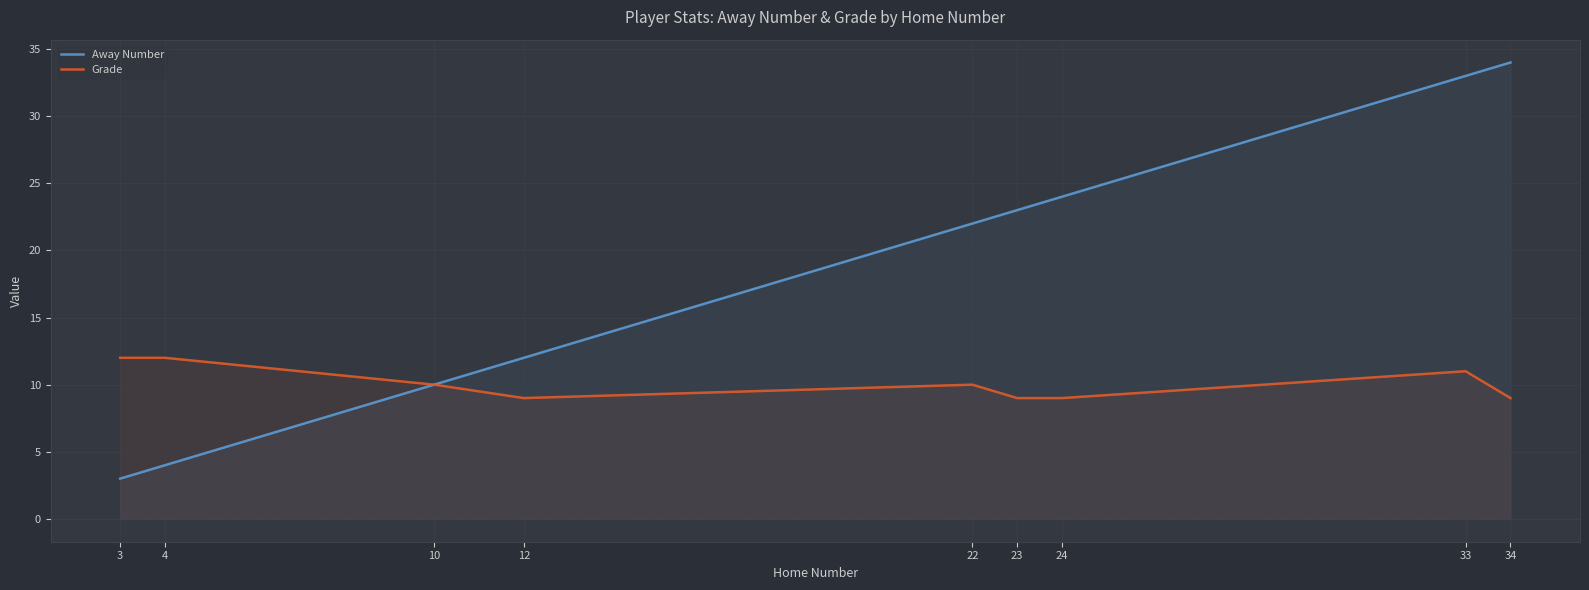

How many lines are shown in the chart?

2